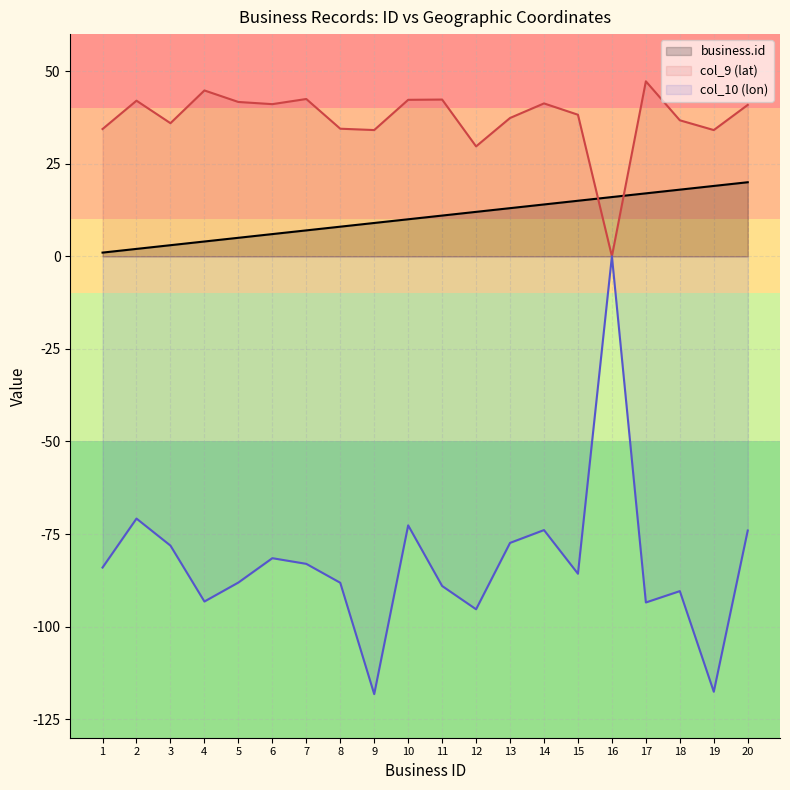

The value of business.id at 13 is 13.0. True or false?

True